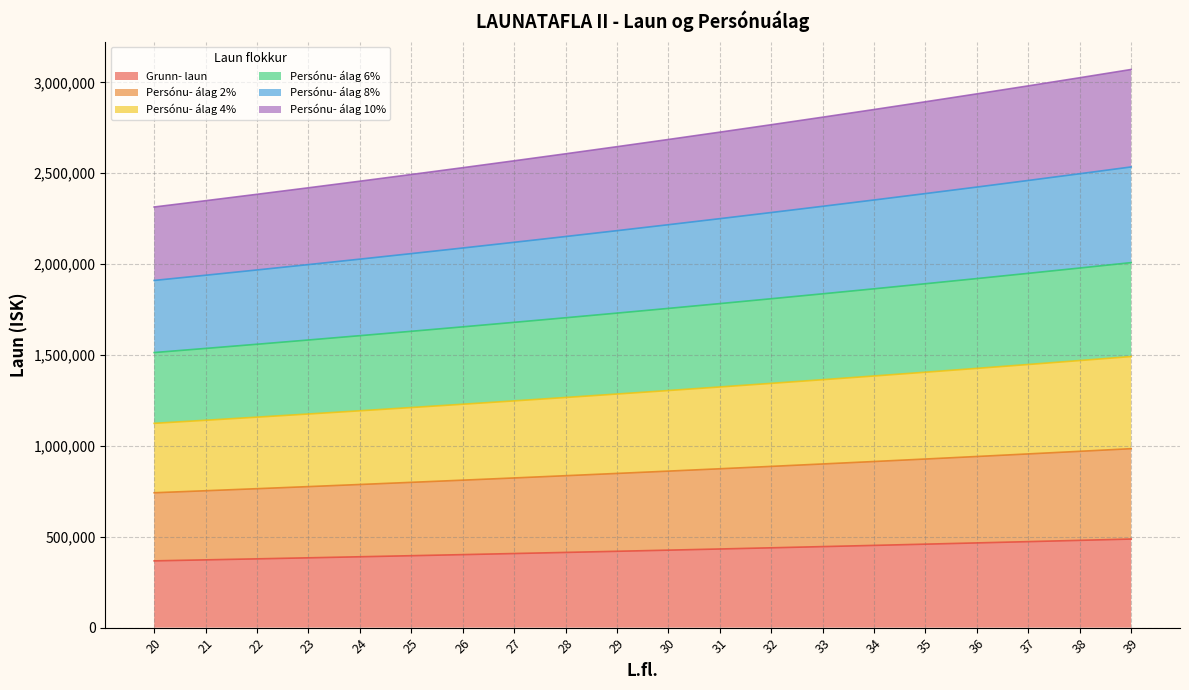

What is the difference between the highest and lowest values at 35?

2433972